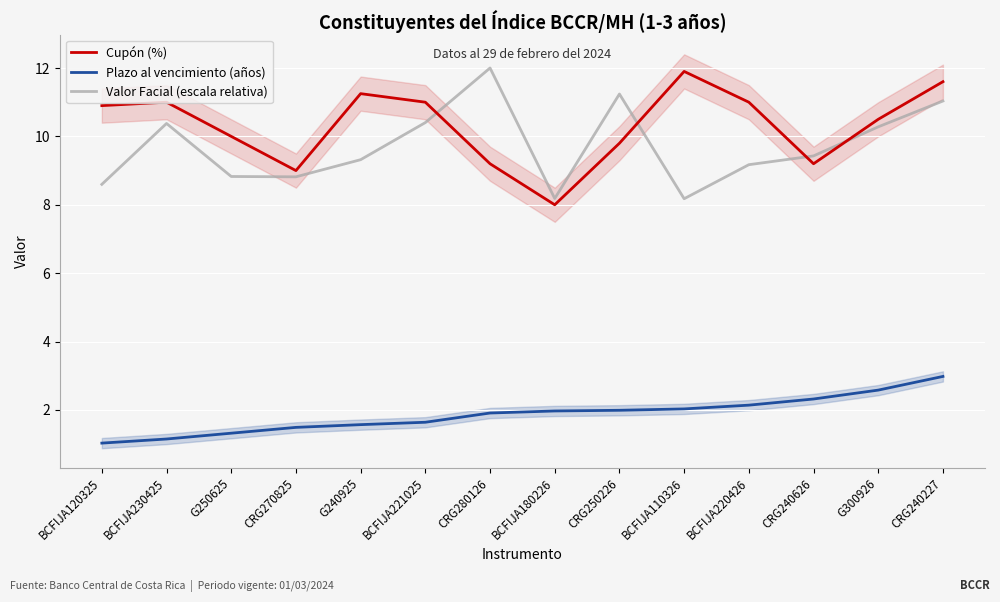

What position from the left is BCFIJA221025?

6